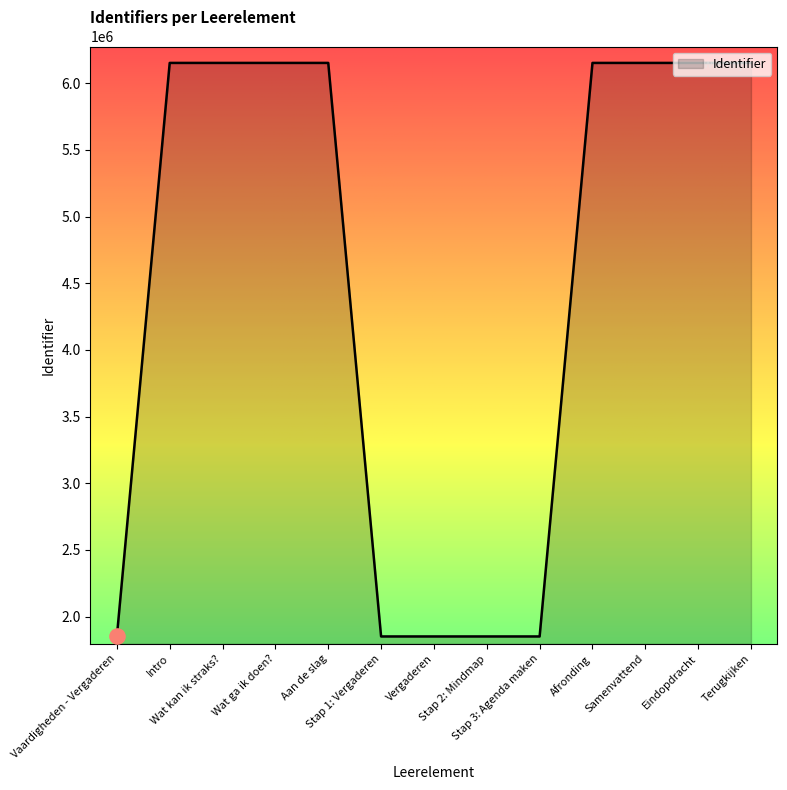

Approximately how many times larger is the value at Terugkijken compared to Intro?

1.0